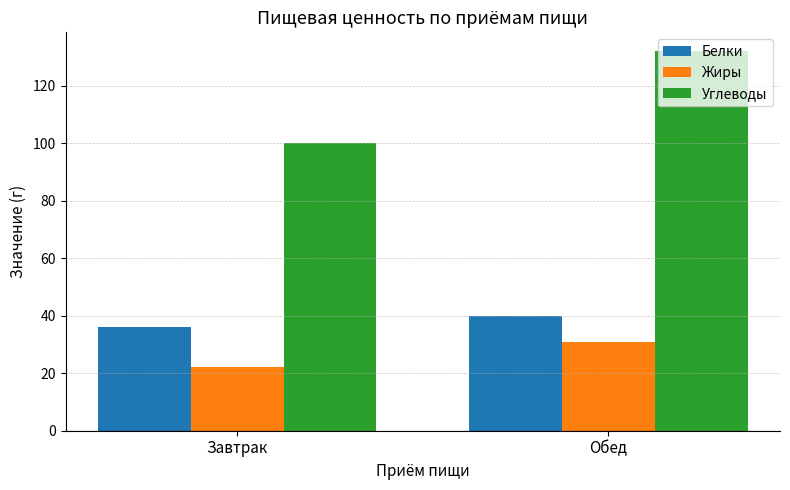

Reading left to right, list all the values displayed in this chart.

Белки: 36	40
Жиры: 22	31
Углеводы: 100	132